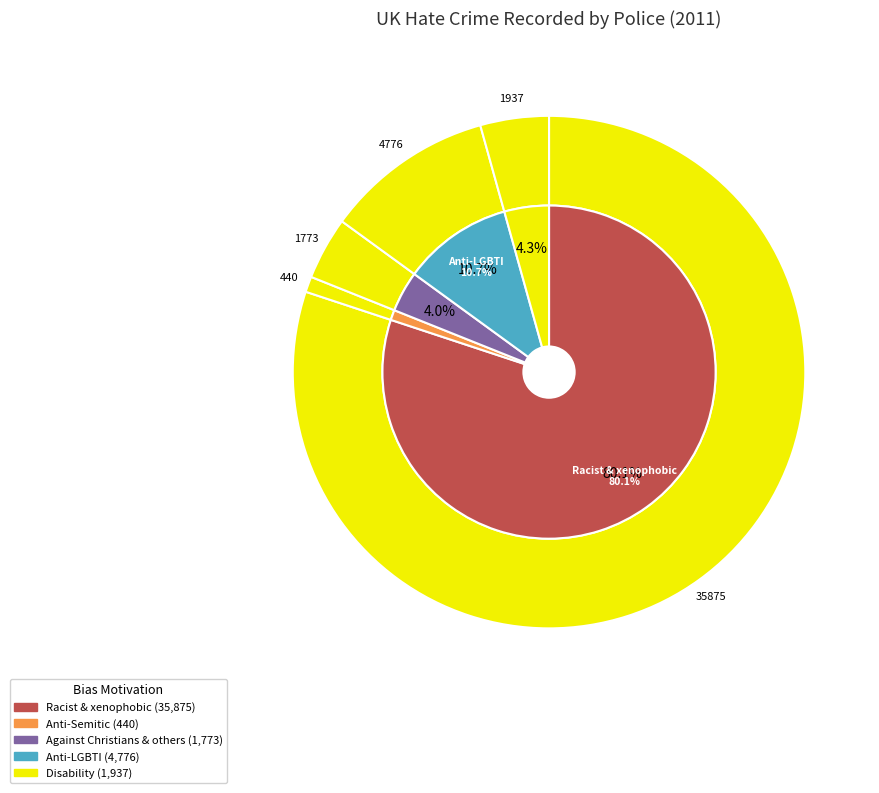

What is the ratio of the value at Racist and xenophobic hate crime to the value at Anti-Semitic hate crime?

81.5